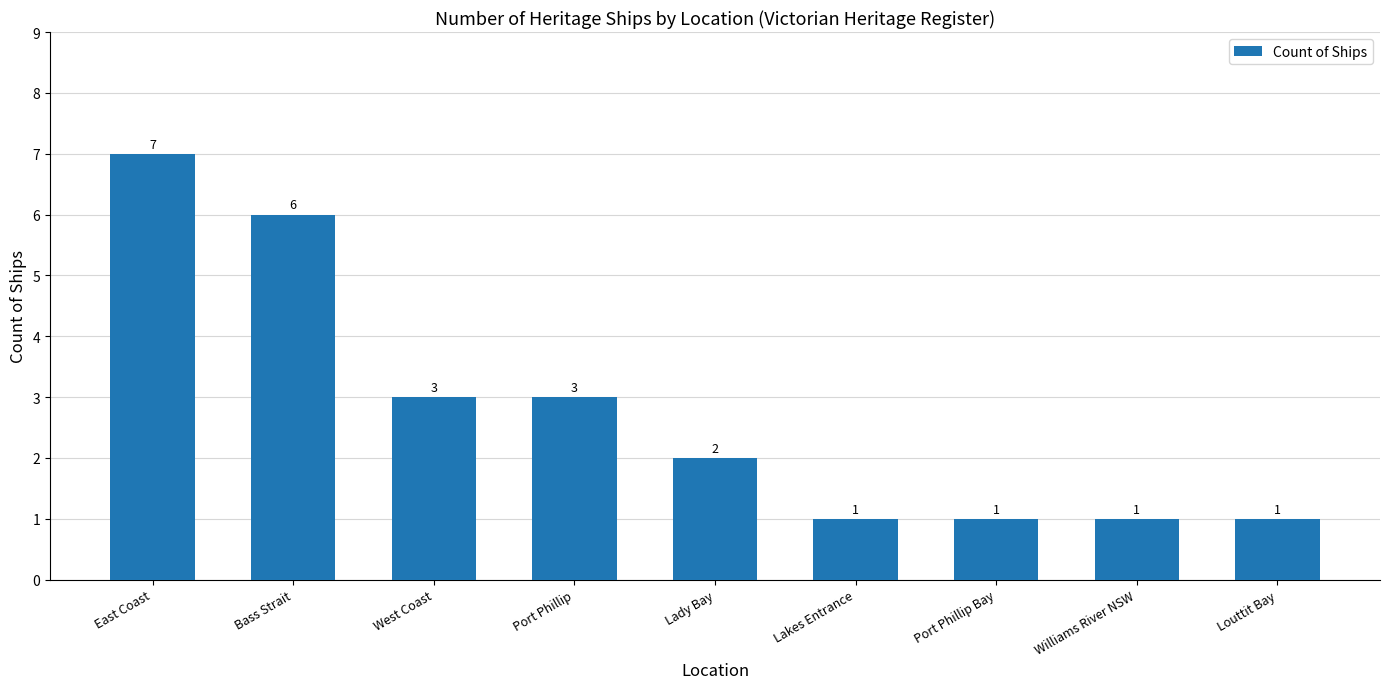

What value does the data have at Port Phillip?

3